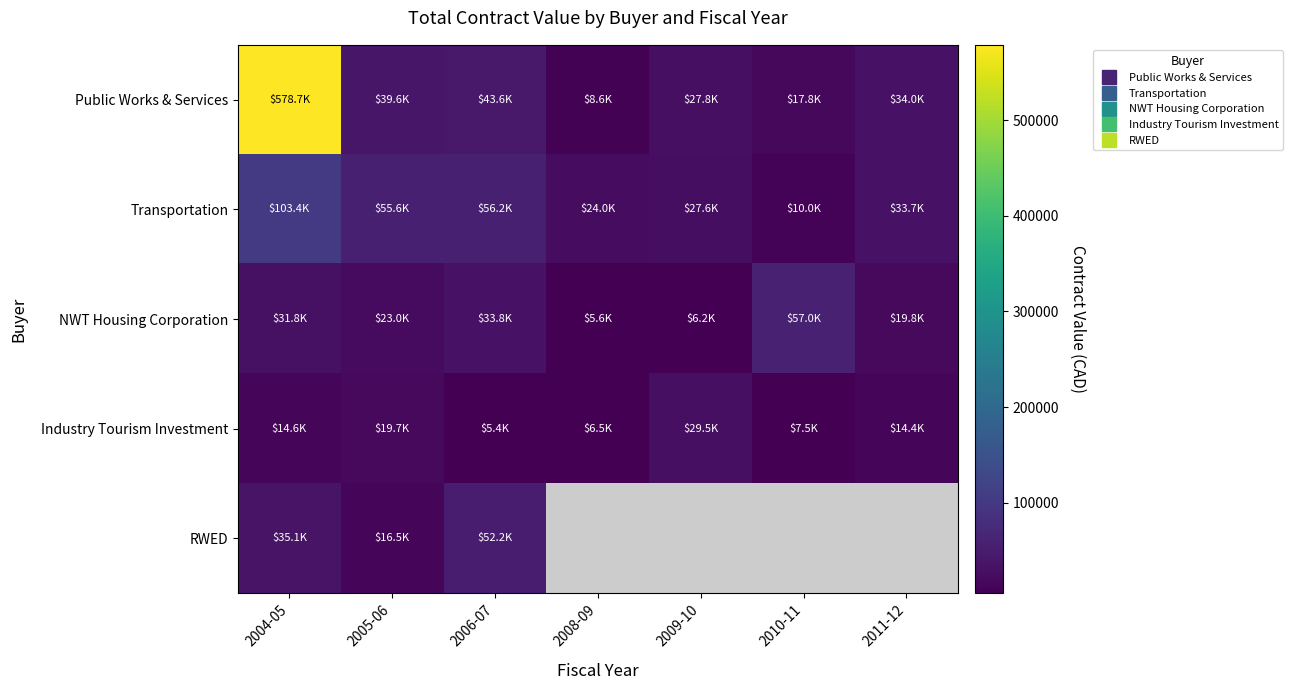

At which category does the chart reach its minimum across all series?

2008-09